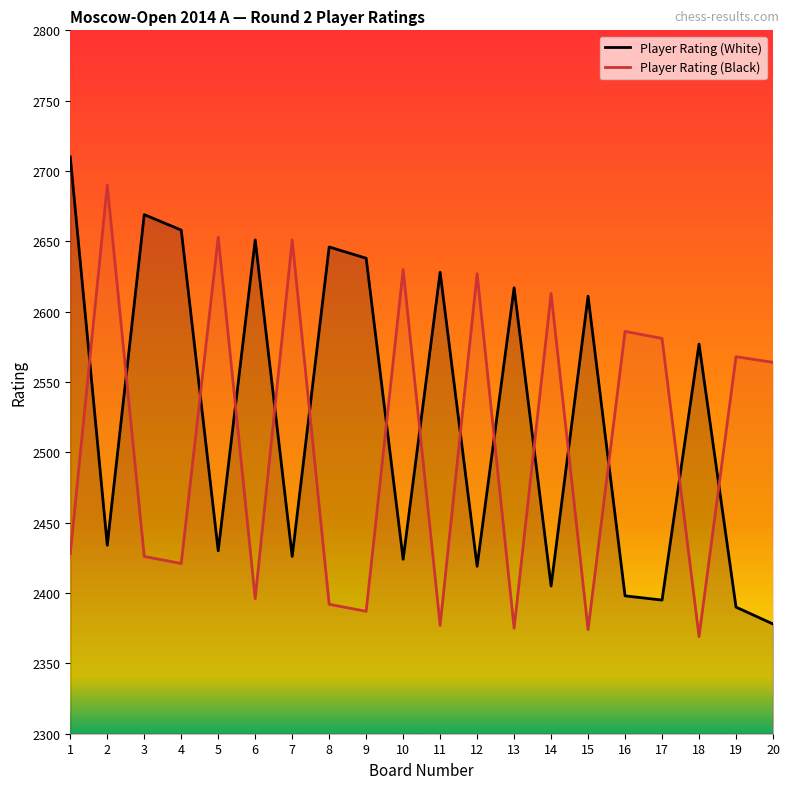

At which label does Player Rating (Black) reach its minimum?

18